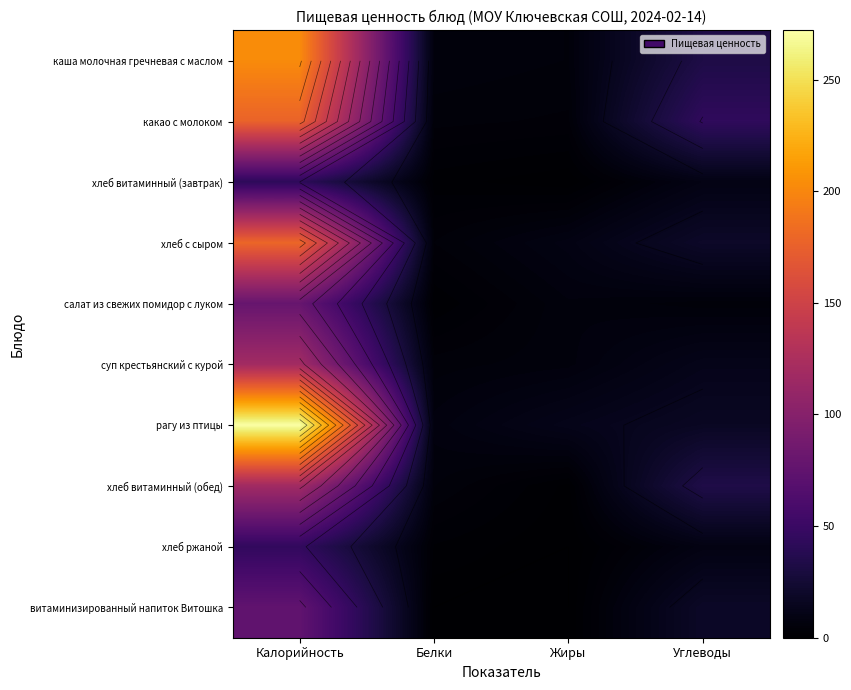

Rank the series at Углеводы from highest to lowest value.

какао с молоком, хлеб витаминный (обед), каша молочная гречневая с маслом, хлеб с сыром, витаминизированный напиток Витошка, рагу из птицы, суп крестьянский с курой, хлеб витаминный (завтрак), хлеб ржаной, салат из свежих помидор с луком